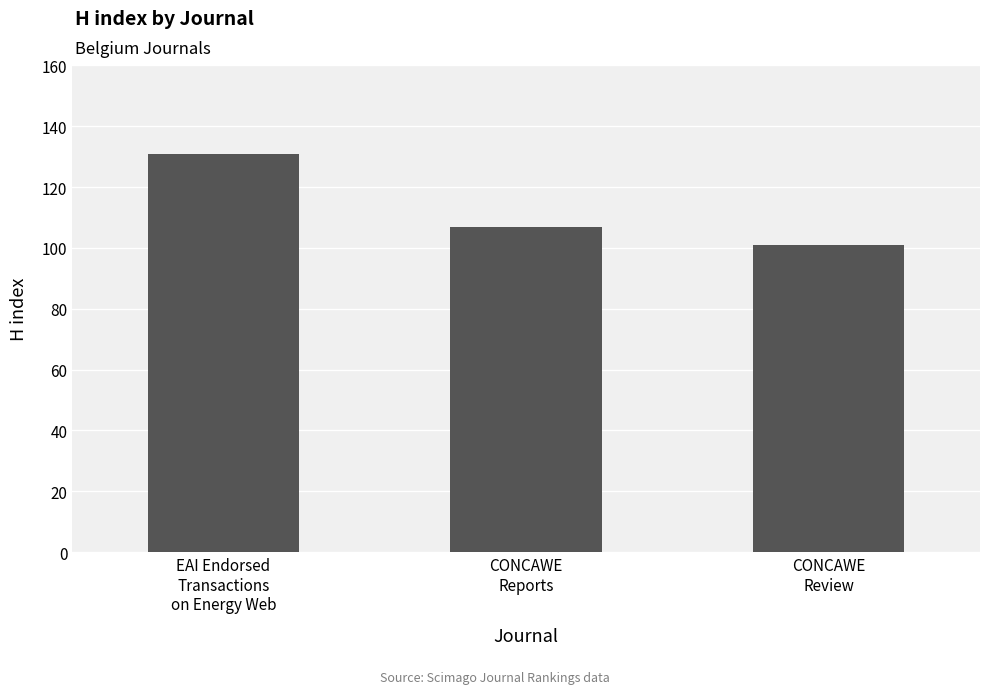

What is the change in value from EAI Endorsed
Transactions
on Energy Web to CONCAWE
Reports?

-24